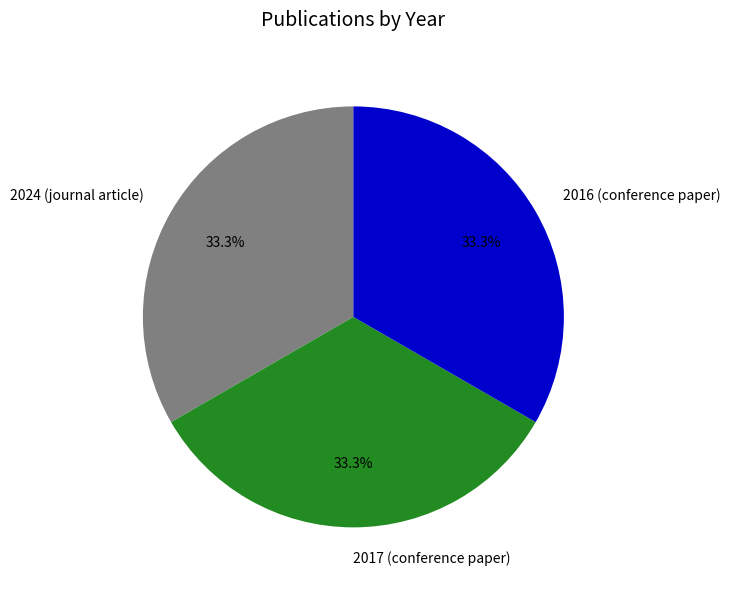

What percentage is the 2017 (conference paper) slice, to the nearest percent?

33%